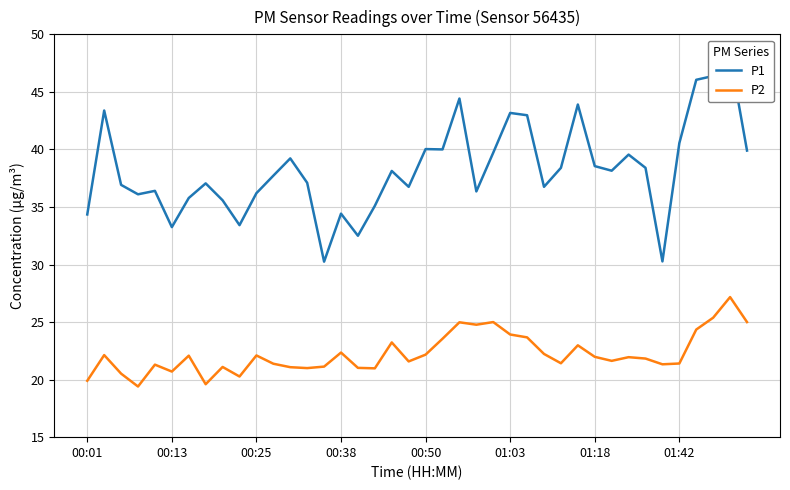

The P1 series shows 38.1 at 31. True or false?

True